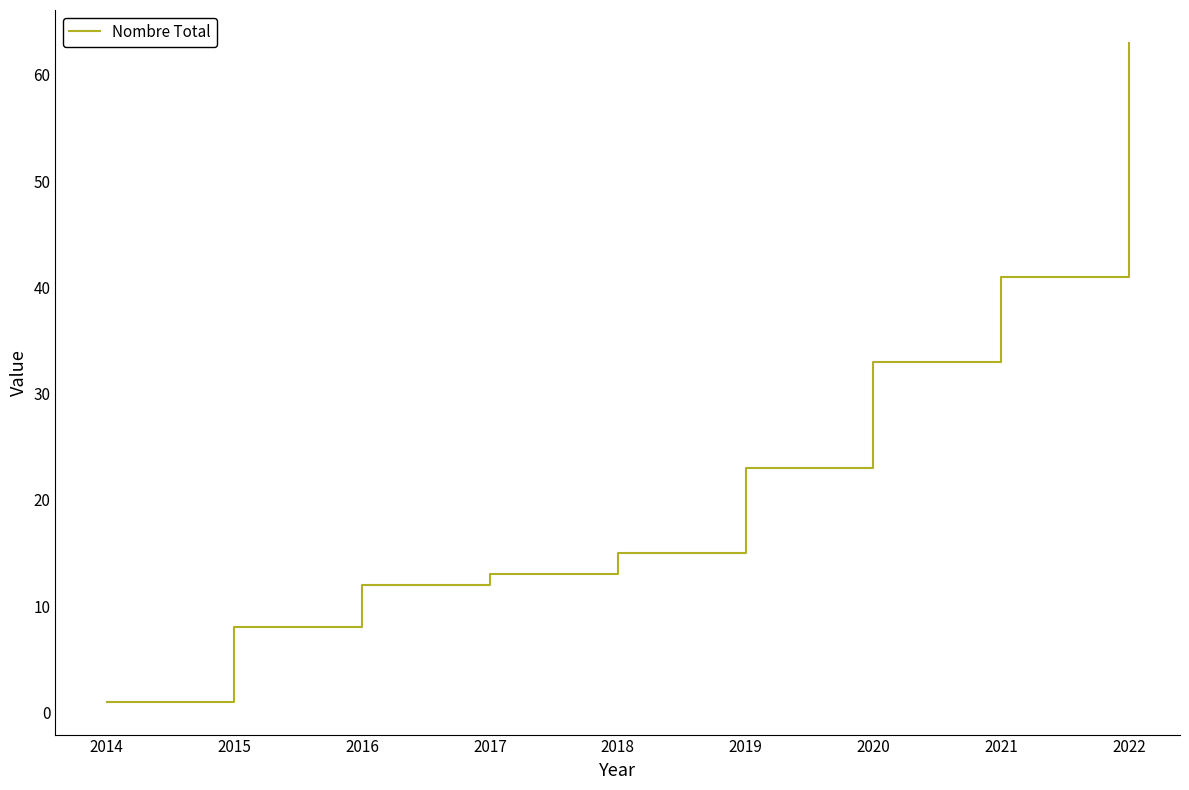

True or false: the data shows 15 at 2018.

True